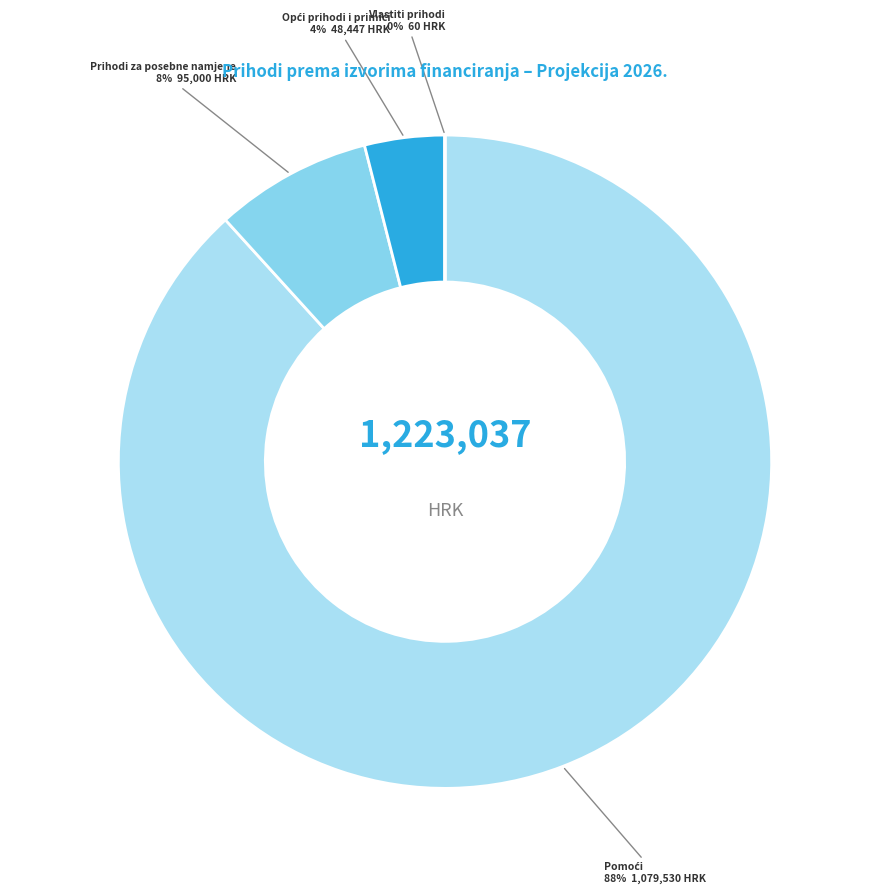

The Prihodi za posebne namjene slice represents 8% of the pie. True or false?

True